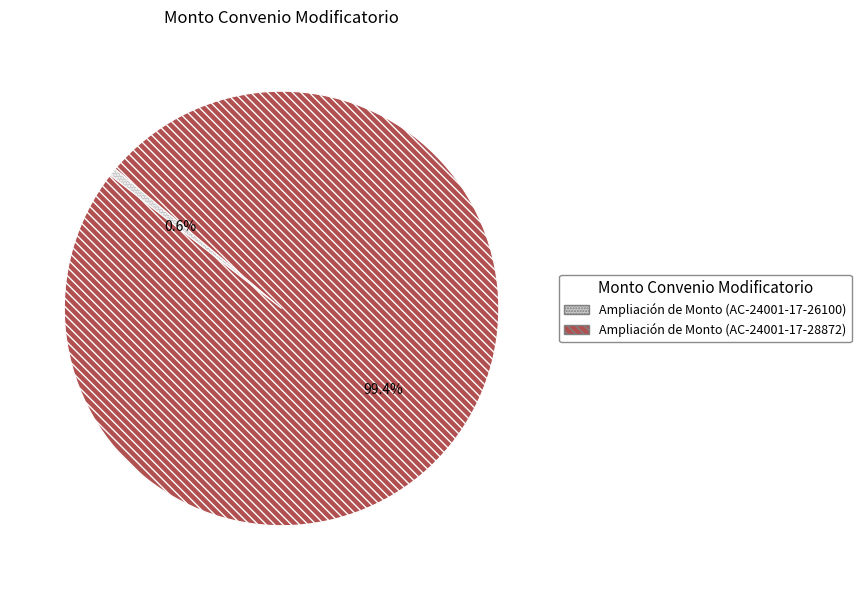

Which slice is the largest?

Ampliación de Monto (AC-24001-17-28872)